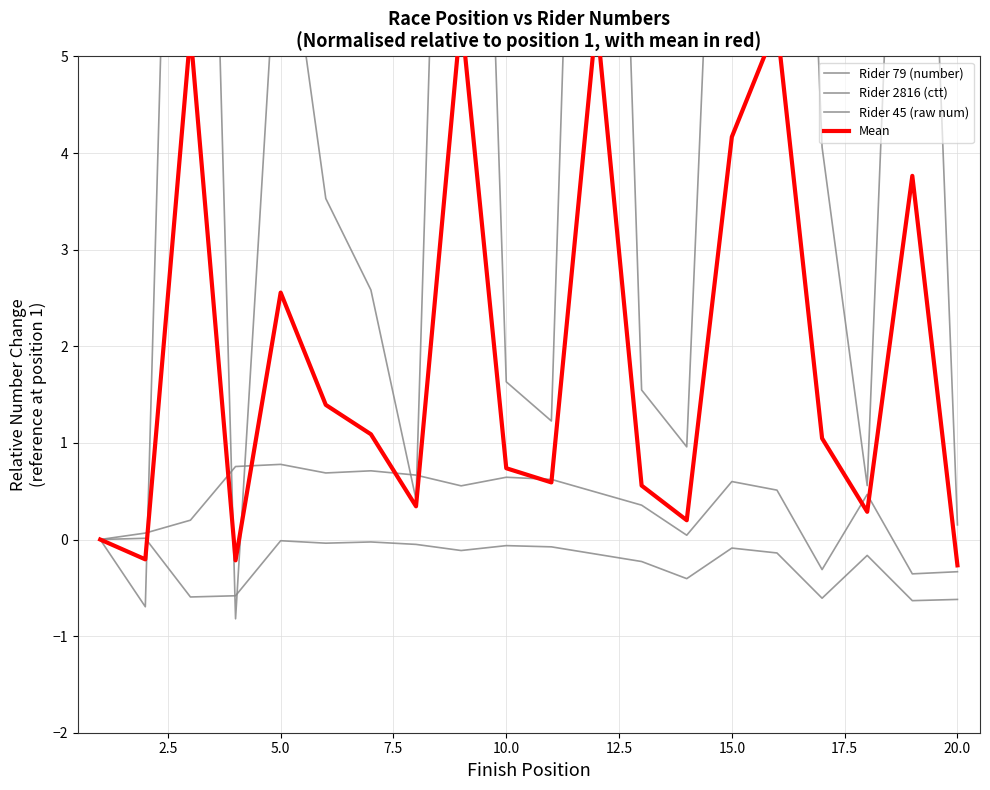

What is the spread (max minus min) of values at 15.0?

2.6